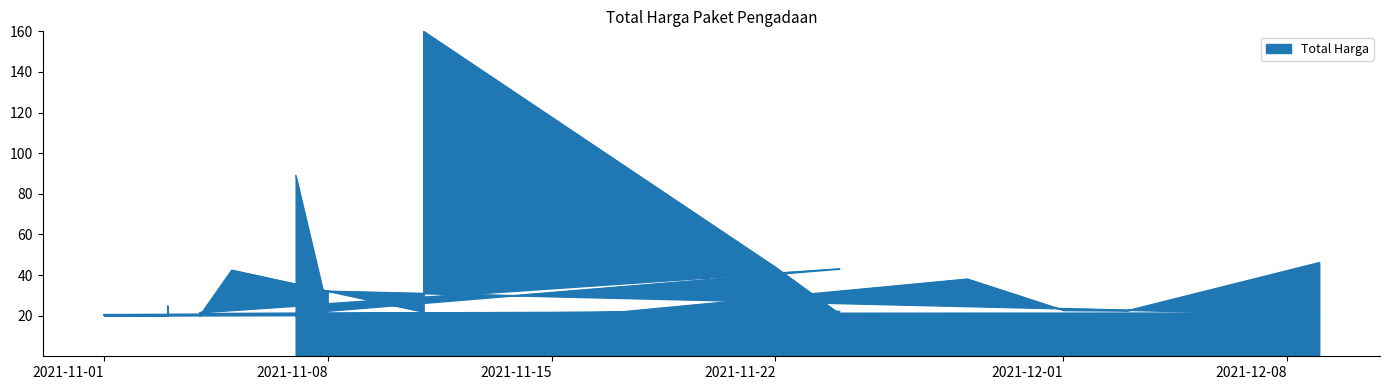

Read the value at 2021-11-22.

43.9